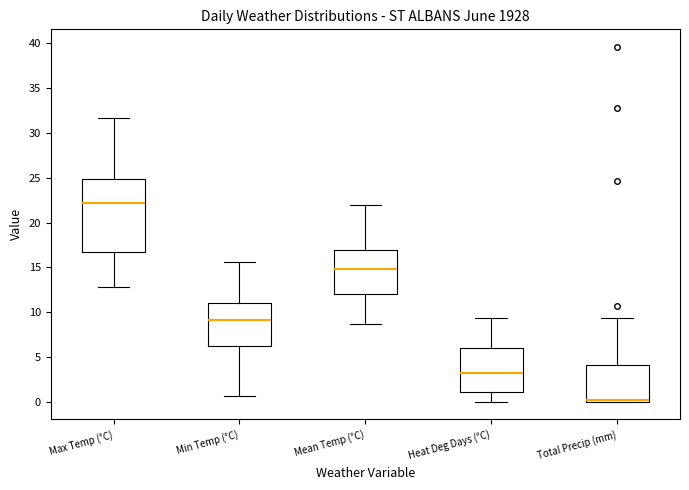

Where is the lower edge of the box for Max Temp (°C) on the y-axis? The values are not printed on the chart, so give them approximately, as read against the axis.

16.5